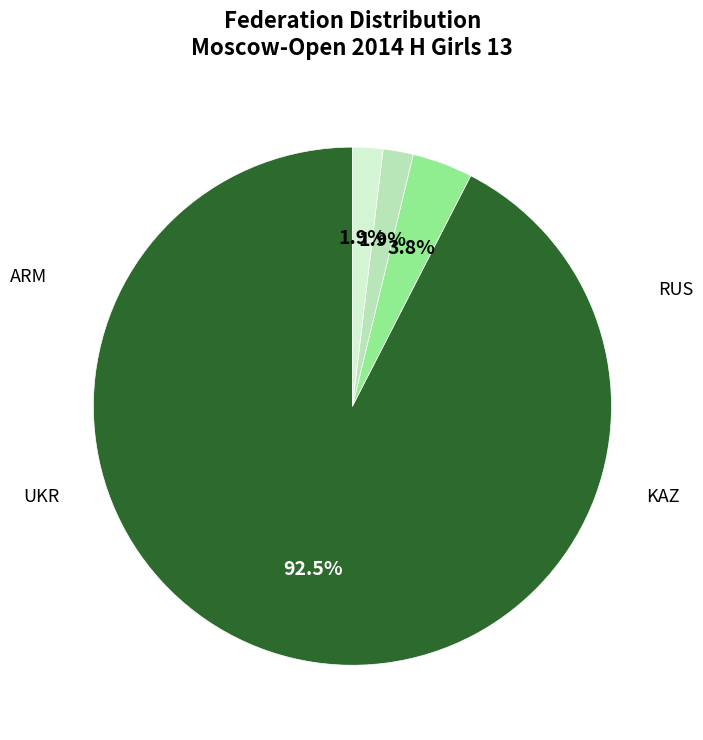

What is the ratio of the value at UKR to the value at KAZ?

1.0